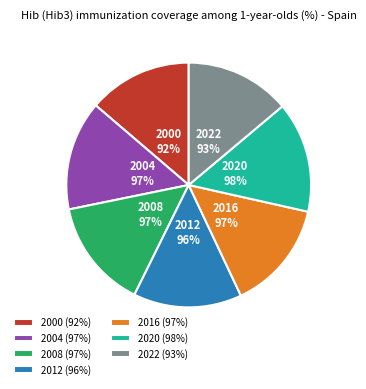

Is 2001 the majority of the pie?

No